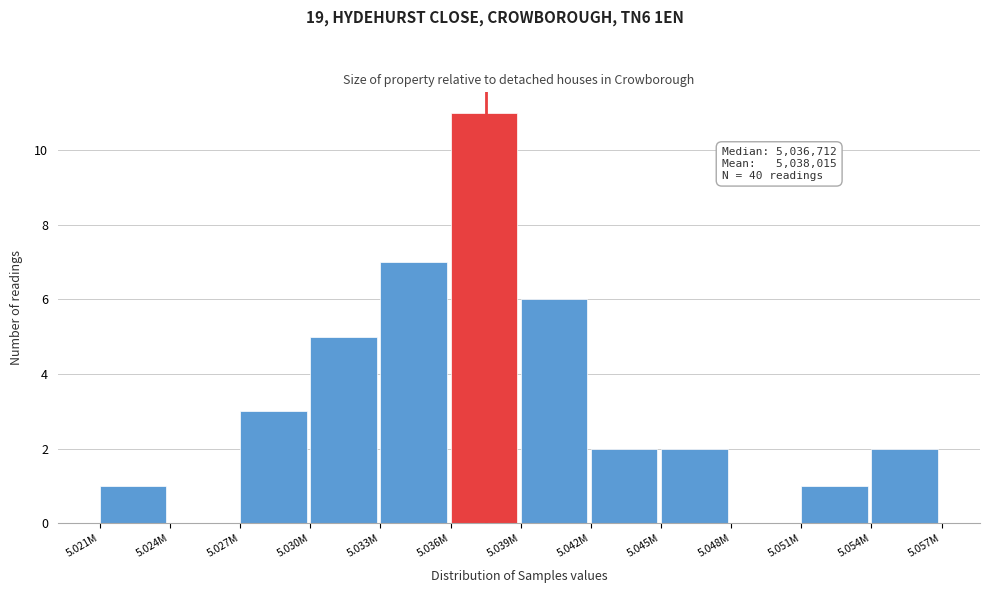

Reading right to left, extract all data points from this chart.

5.054M=2	5.051M=1	5.048M=0	5.045M=2	5.042M=2	5.039M=6	5.036M=11	5.033M=7	5.030M=5	5.027M=3	5.024M=0	5.021M=1